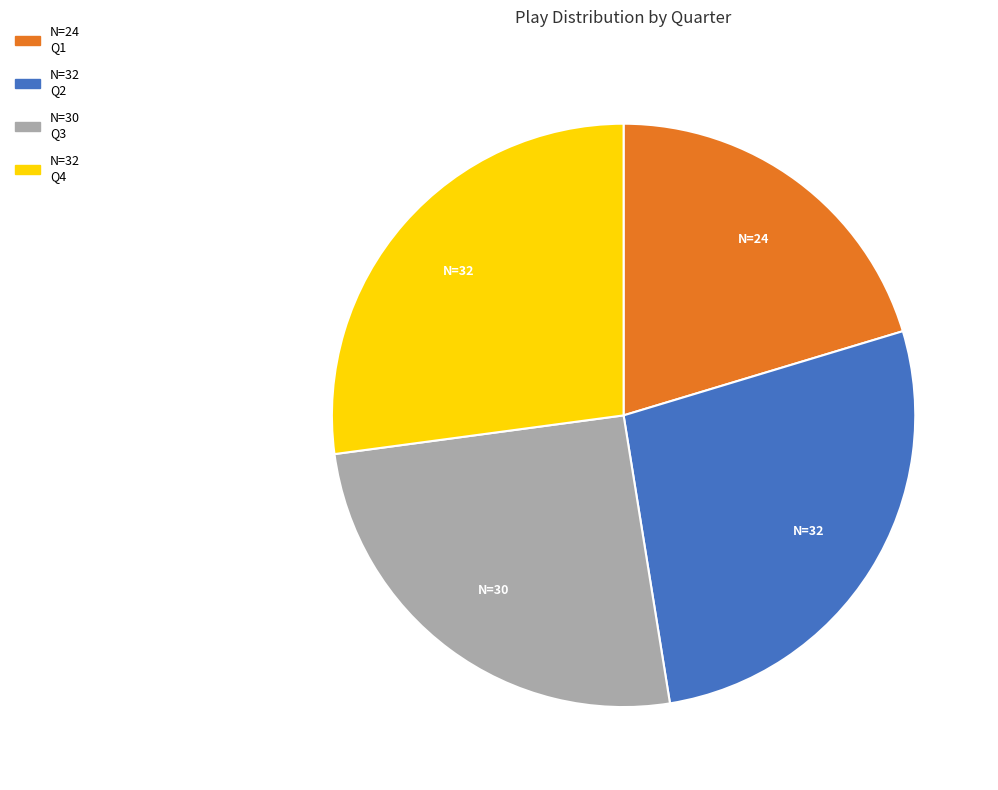

Is there a majority slice in this chart?

No